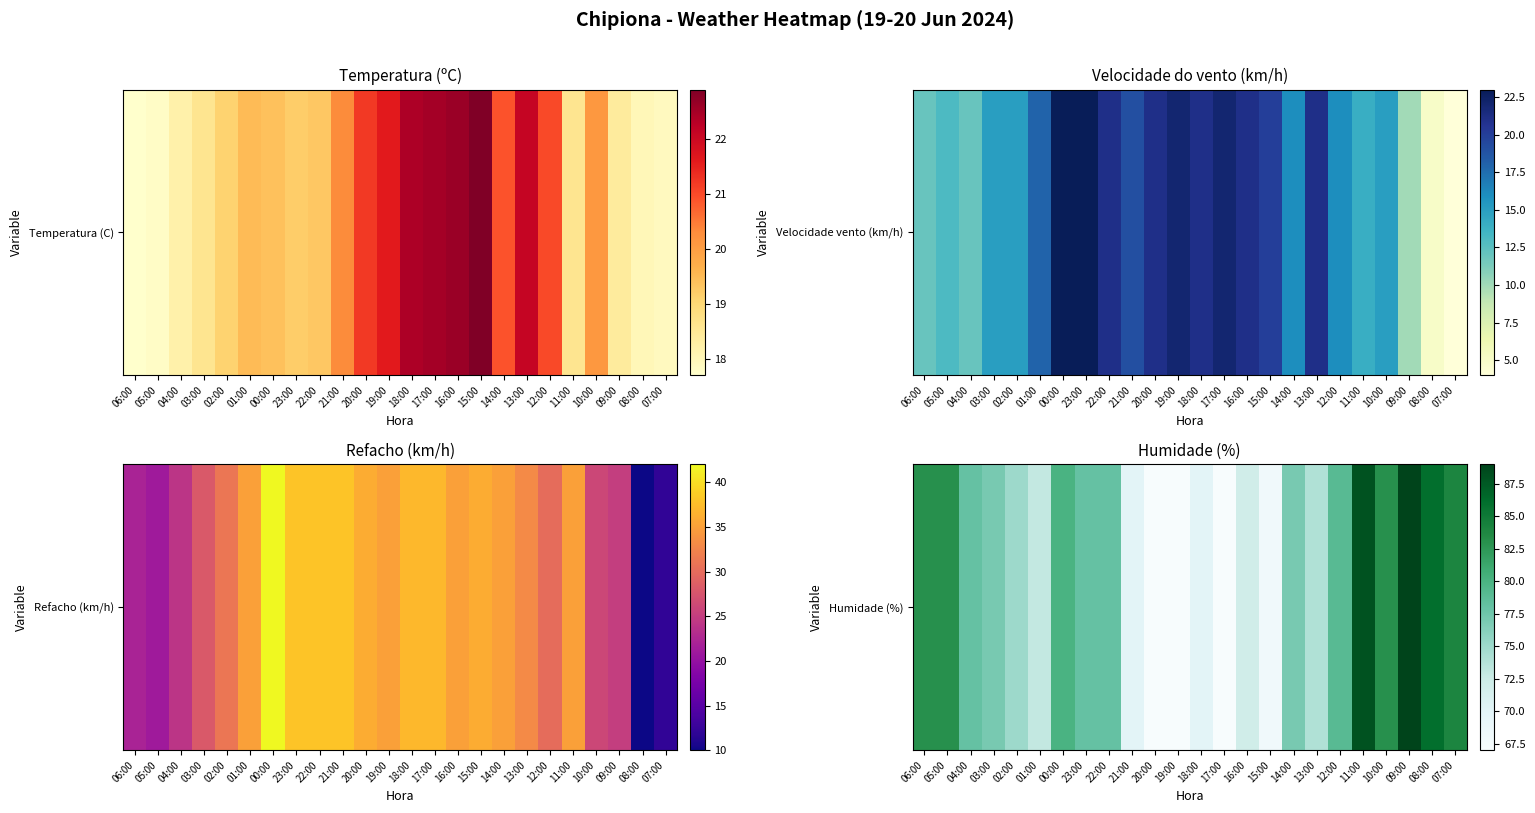

Reading left to right, extract all data points from this chart.

83	83	78	77	75	73	80	78	78	70	67	67	70	67	72	68	77	74	79	88	83	89	86	84